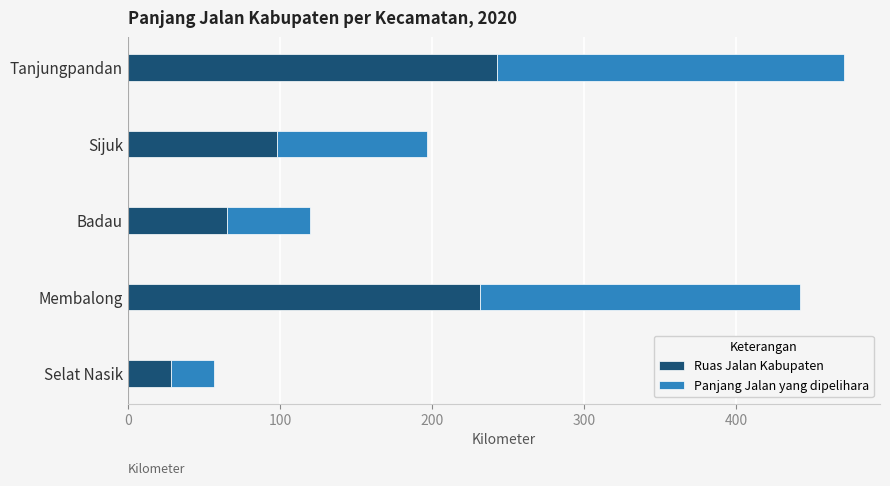

List the labels in order of Ruas Jalan Kabupaten value, smallest first.

Selat Nasik, Badau, Sijuk, Membalong, Tanjungpandan